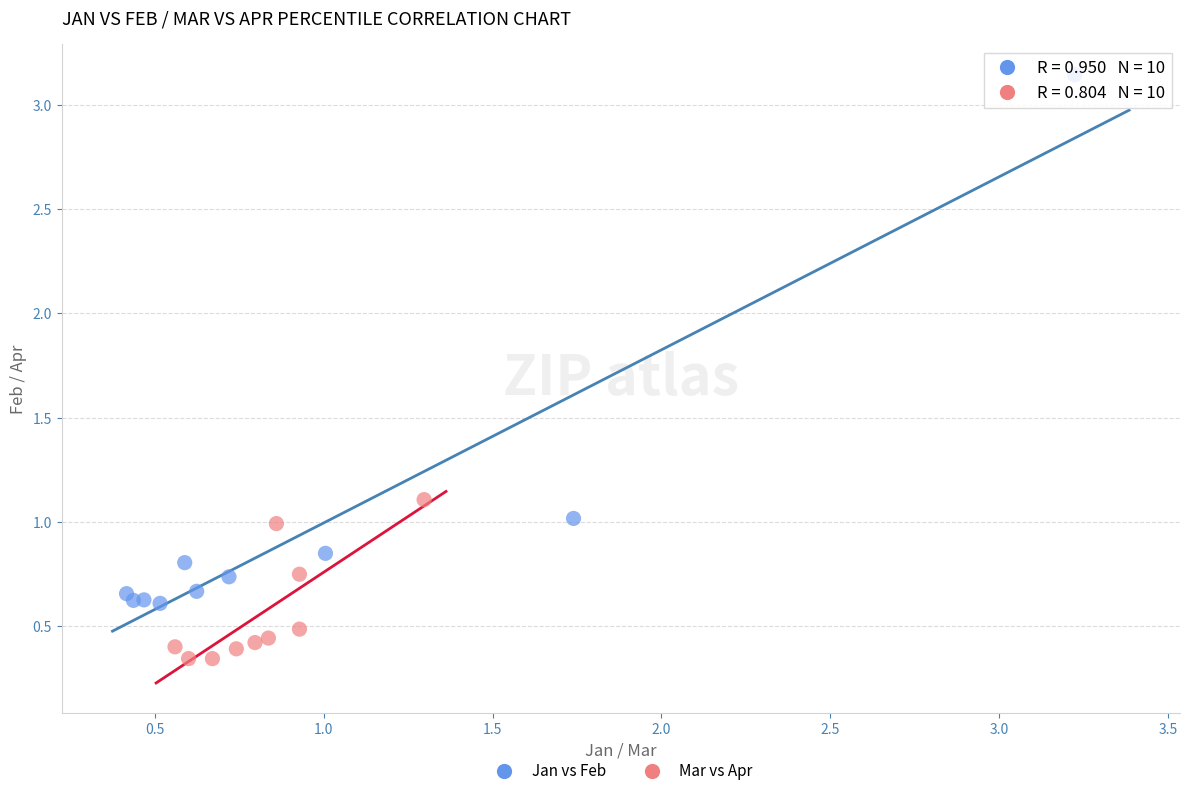

Which series has the widest spread of Y values?

Jan vs Feb